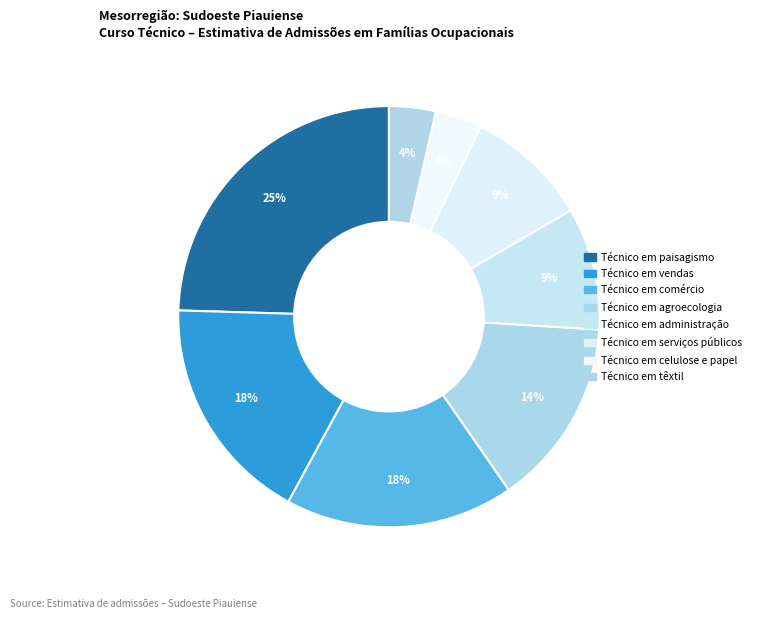

Count the number of slices in the pie.

8